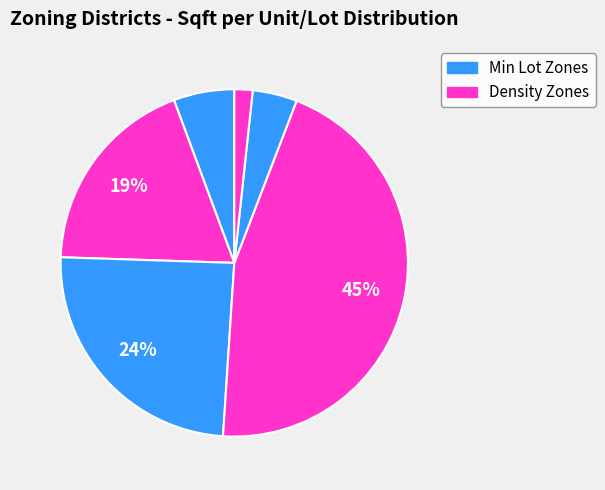

How many segments does this pie chart have?

6